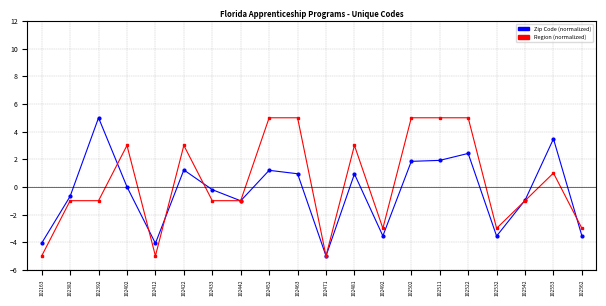

Between which two adjacent categories do Region (normalized) and Zip Code (normalized) first intersect?

102392 and 102402